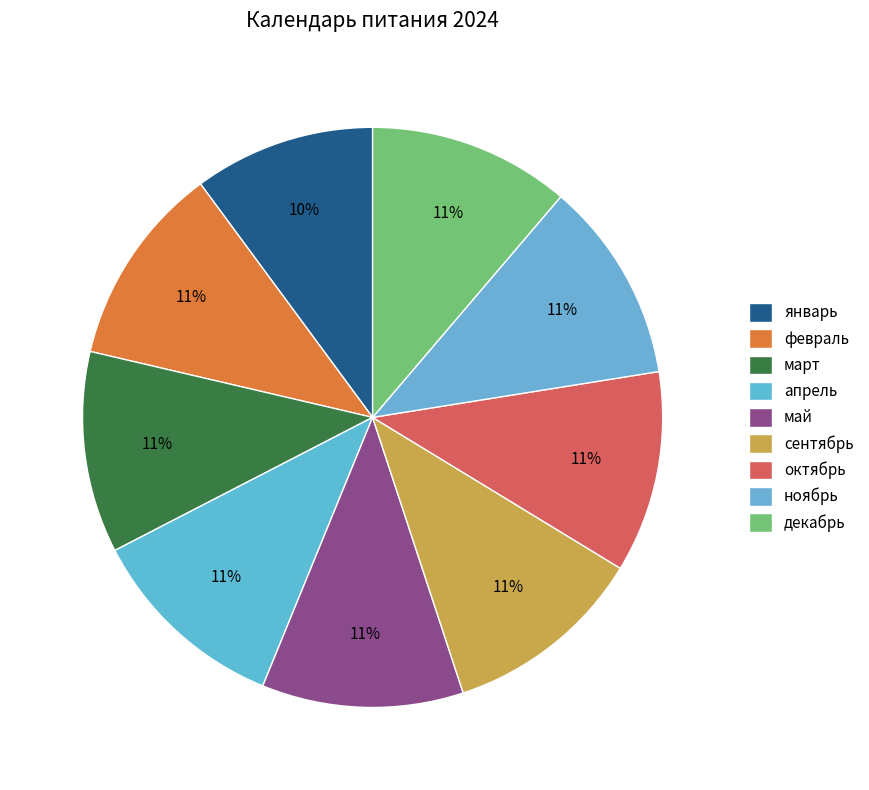

To the nearest percent, what percentage of the pie is ноябрь?

11%